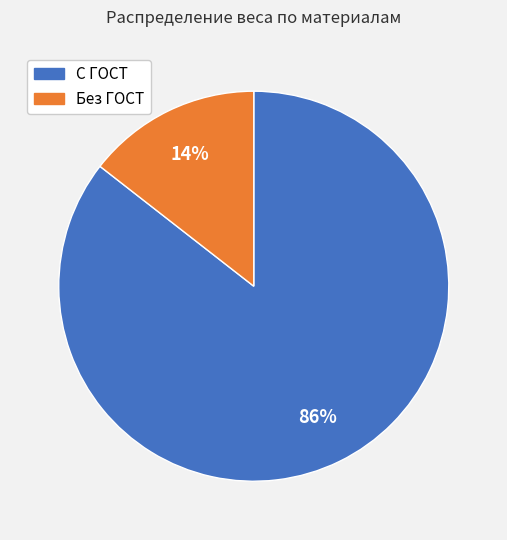

To the nearest percent, what is the average slice percentage?

50%